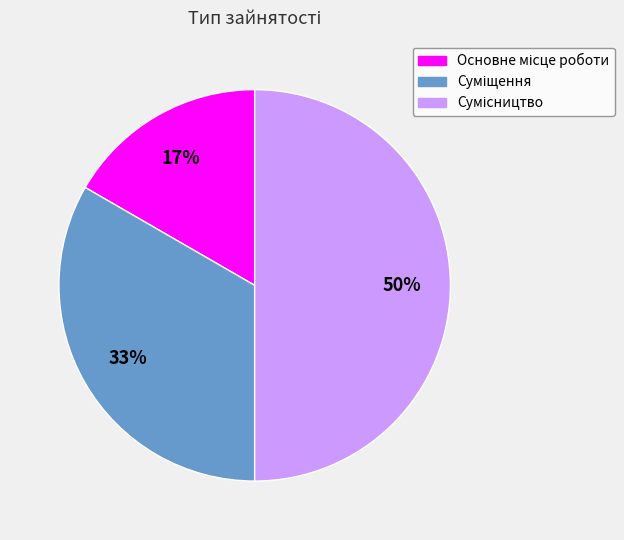

To the nearest percent, what is the average slice percentage?

33%